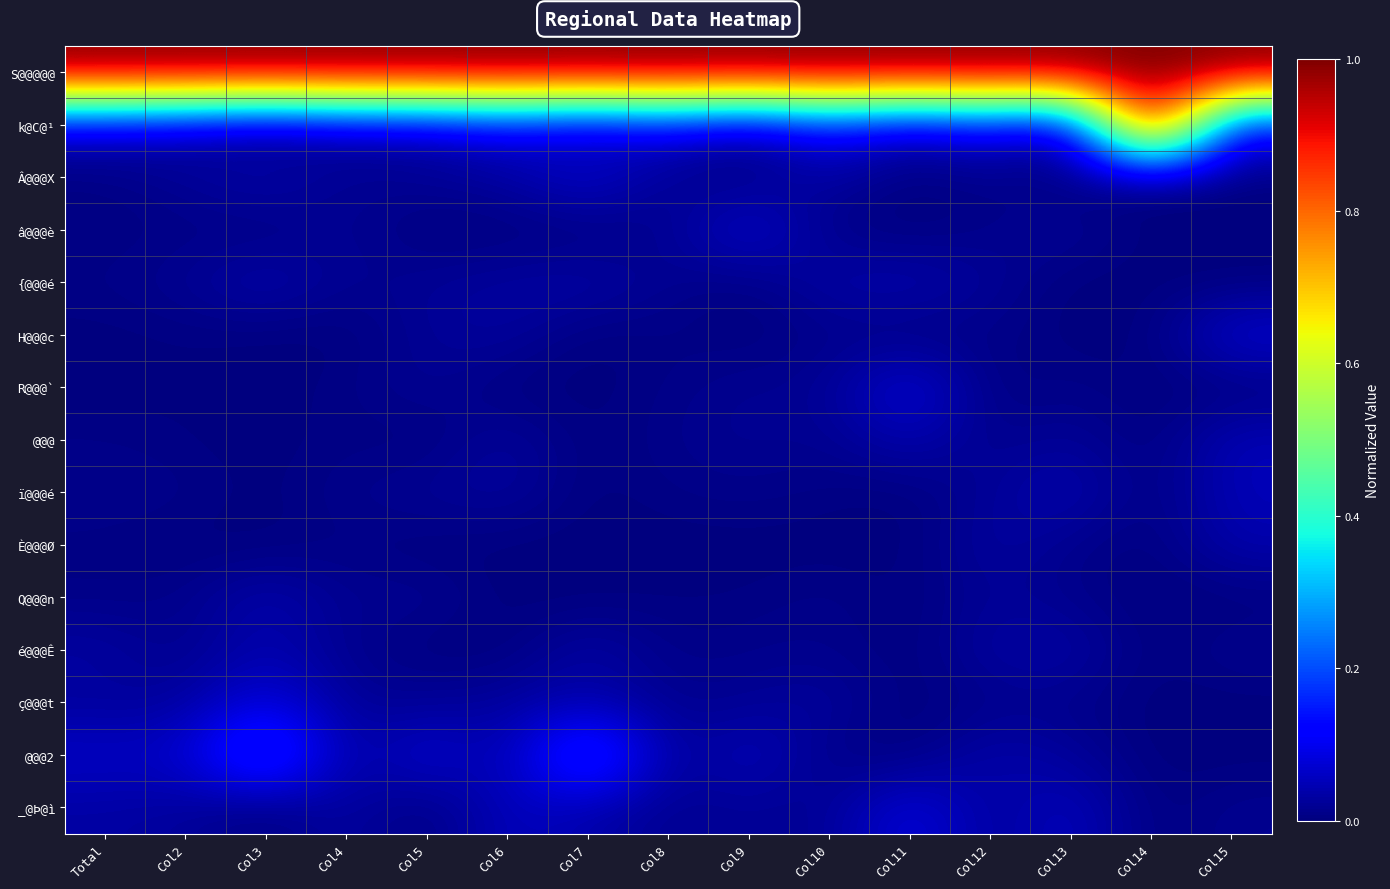

Rank the series at Col3 from highest to lowest value.

S@@@@@, @@@2, ç@@@t, Â@@@X, {@@@é, Q@@@n, é@@@Ê, k@C@¹, â@@@è, H@@@c, R@@@`, @@@, ï@@@é, È@@@Ø, _@Þ@ì